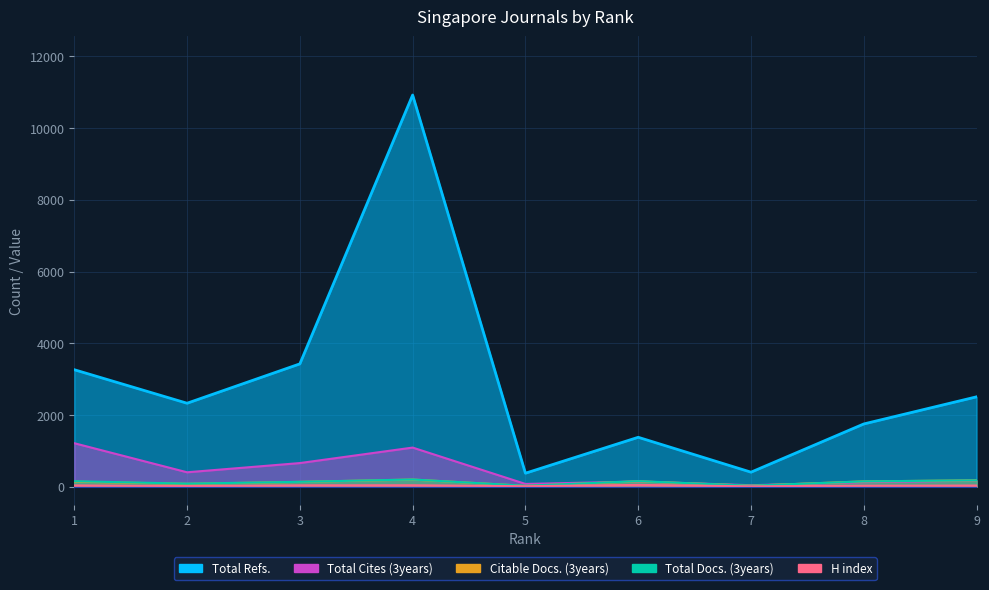

What is the smallest value displayed?

8